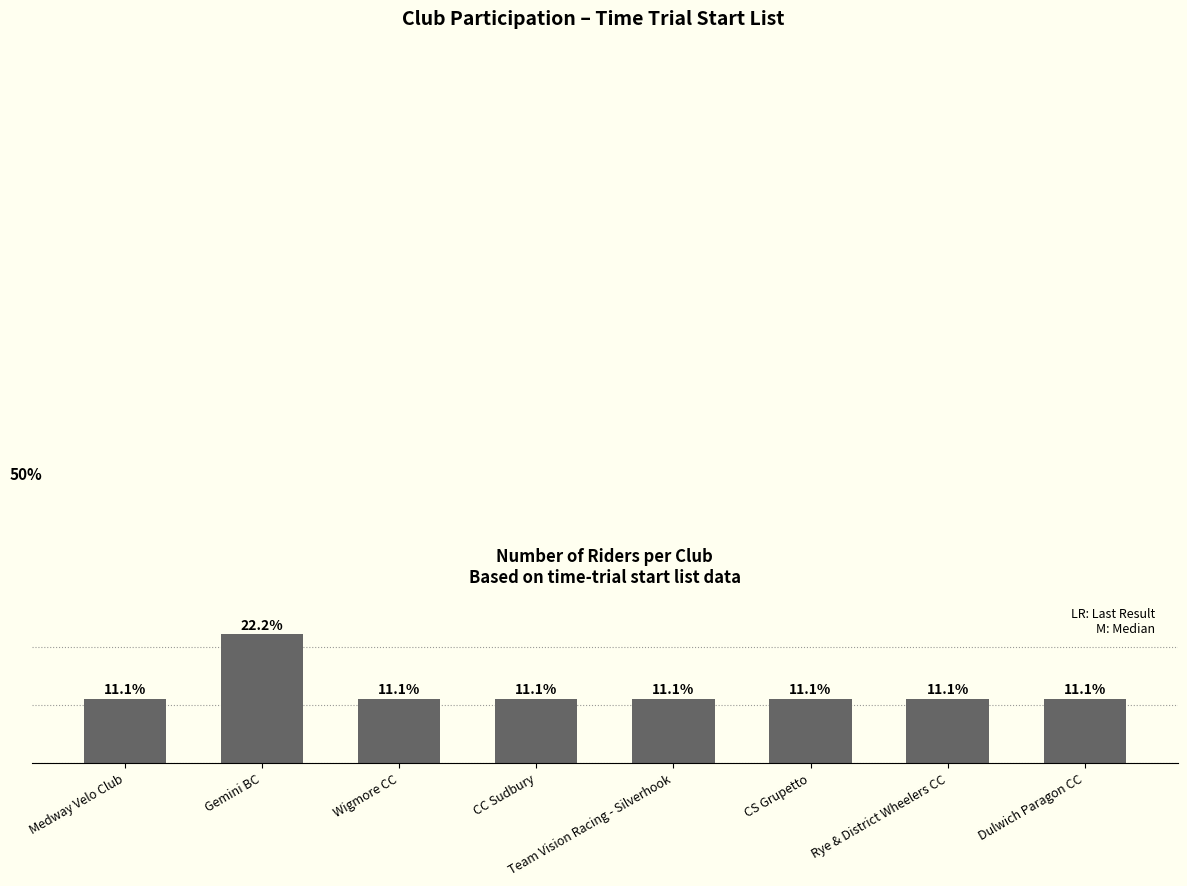

What is the label of the 2nd bar from the left?

Gemini BC